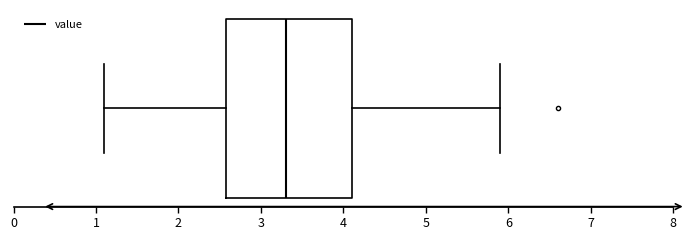

Read this box plot against the x-axis: the position of the median line, the range covered by the box, and the ends of both whiskers. The values are not printed on the chart, so give them approximately, as read against the axis.

median 3.3, box 2.6 to 4.1, whiskers 1.1 to 5.9